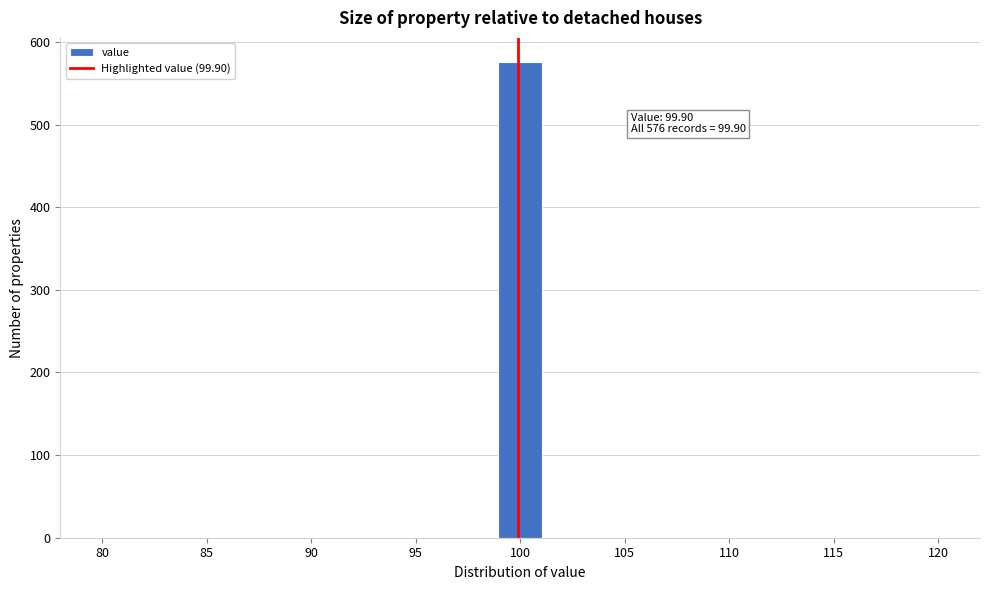

Which range on the x-axis has the tallest bar?

99.0 to 101.0